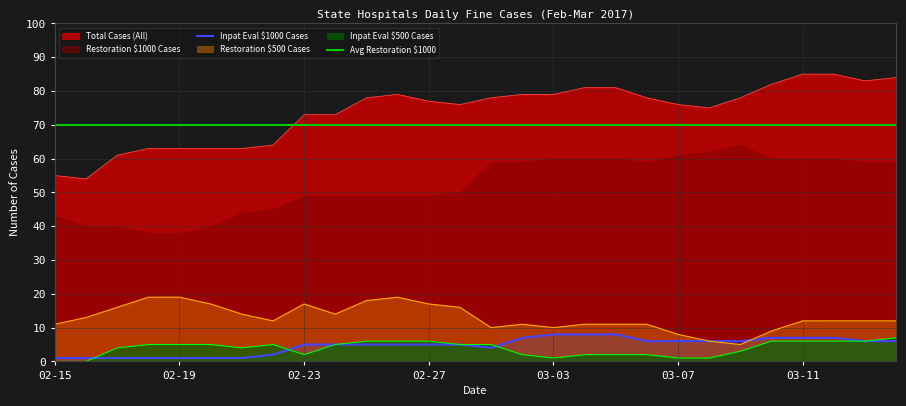

How many interior local valleys does the Inpat Eval $500 Cases series have?

3